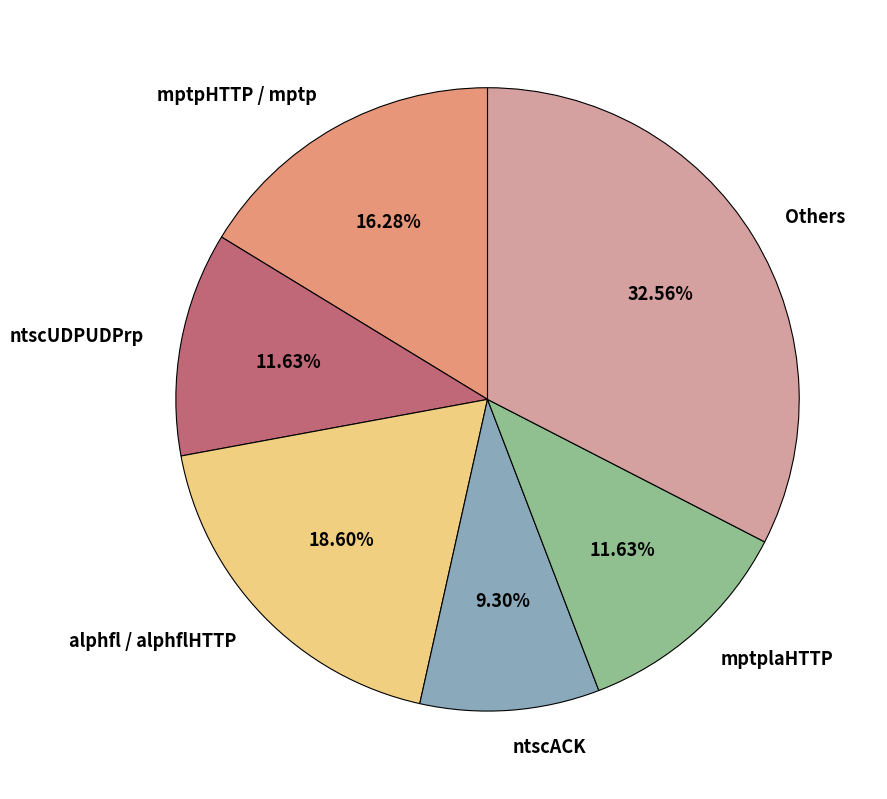

What percentage is the ntscUDPUDPrp slice, to the nearest percent?

12%